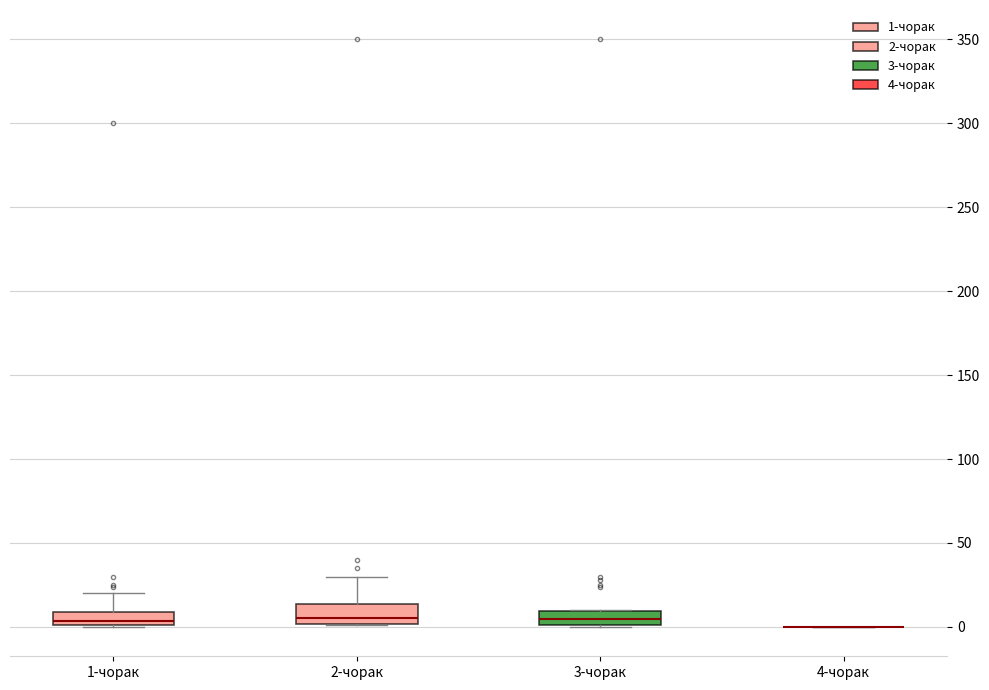

Reading left to right, read every box against the y-axis: the position of its median line, the range the box covers, and the ends of its whiskers. The values are not printed on the chart, so give them approximately, as read against the axis.

1-чорак: median 5, box 0 to 10, whiskers 0 to 20
2-чорак: median 5, box 0 to 15, whiskers 0 to 30
3-чорак: median 5, box 0 to 10, whiskers 0 to 10
4-чорак: box collapsed to a line at 0, whiskers 0 to 0